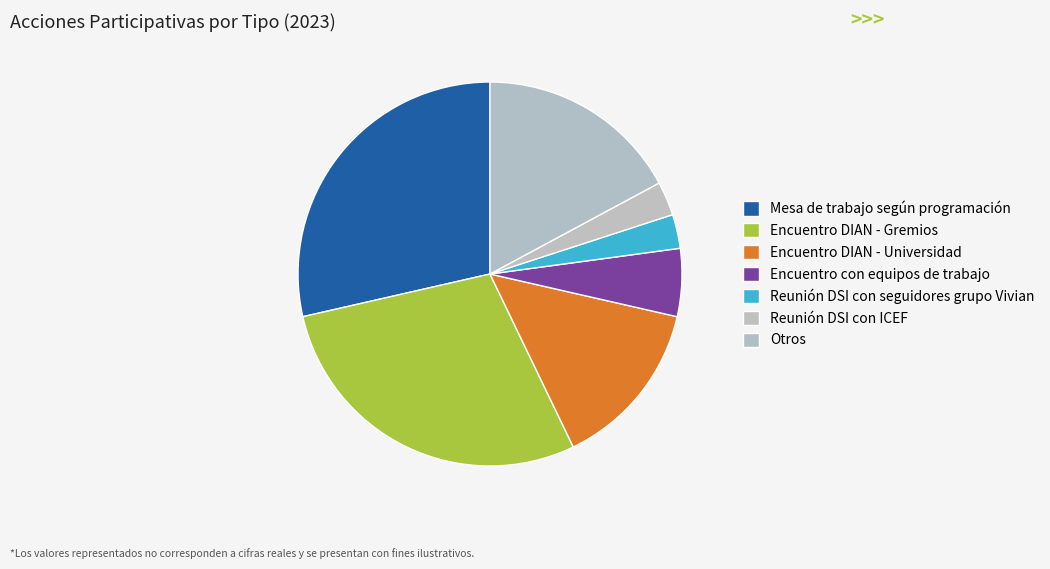

To the nearest percent, what portion does Encuentro con equipos de trabajo represent?

6%